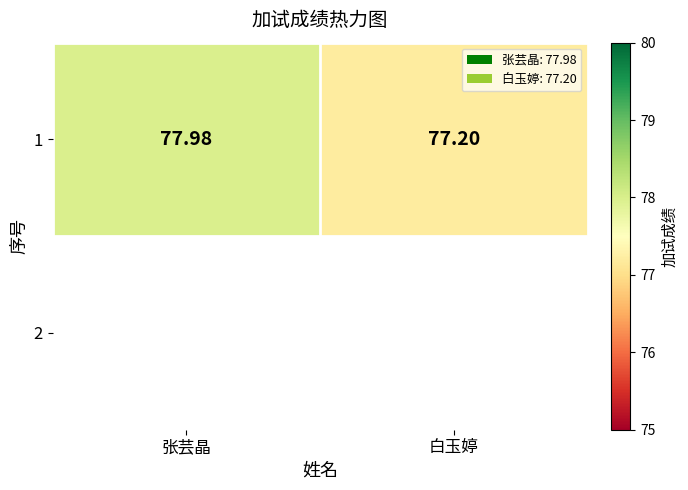

Is it true that the value at 张芸晶 is 78.0?

True